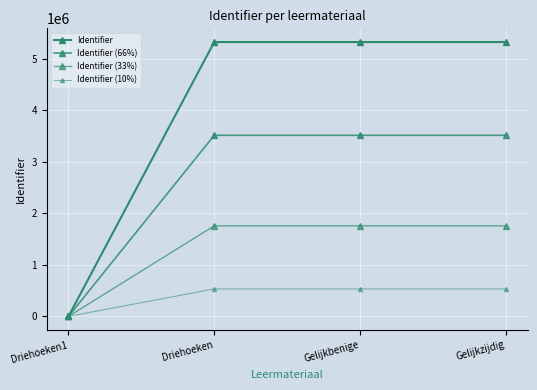

How many categories are shown in the chart?

4